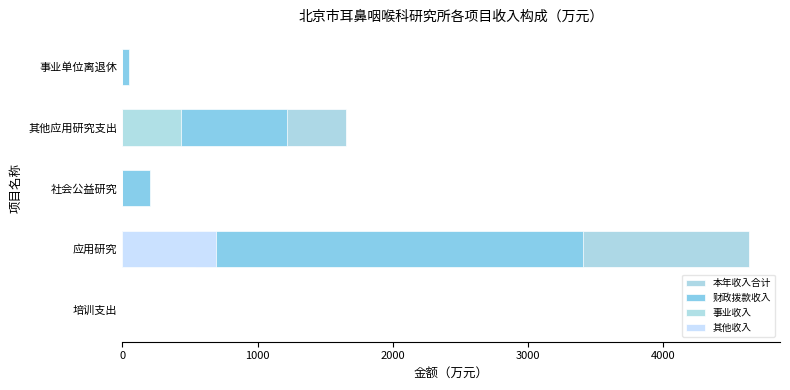

Does the chart contain any negative values?

No